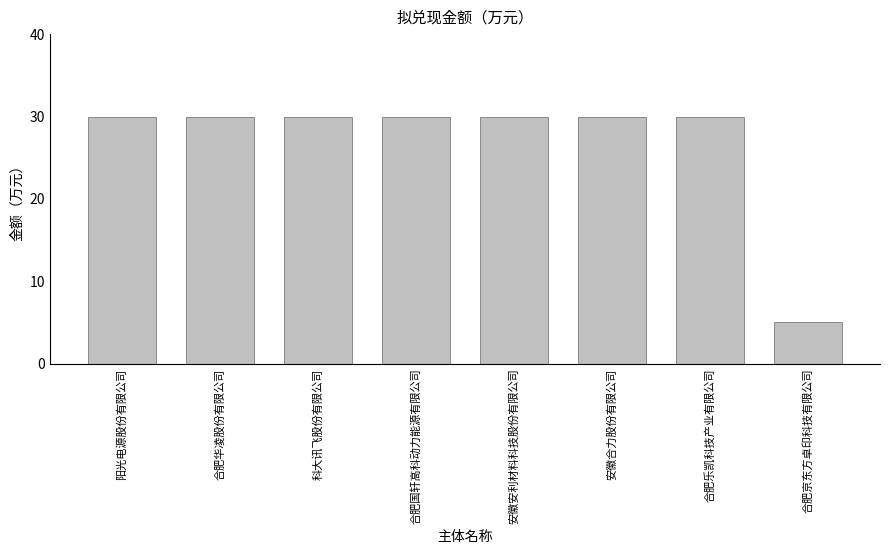

The value at 安徽安利材料科技股份有限公司 is 30.0. True or false?

True